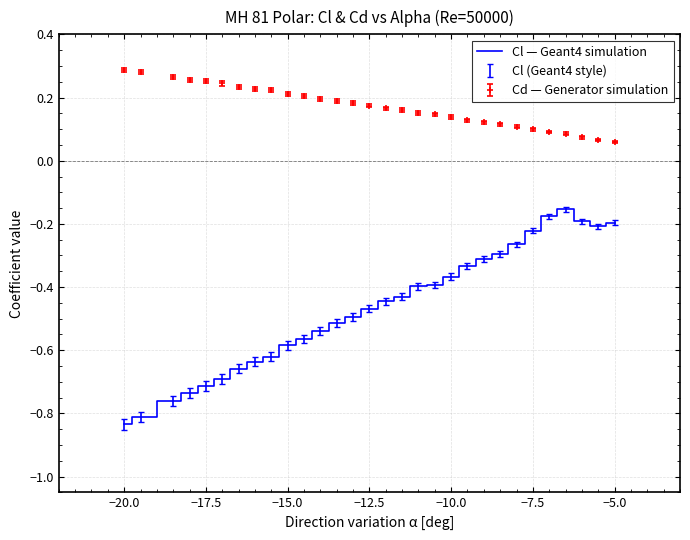

Which series has the widest spread of values?

Cl — Geant4 simulation